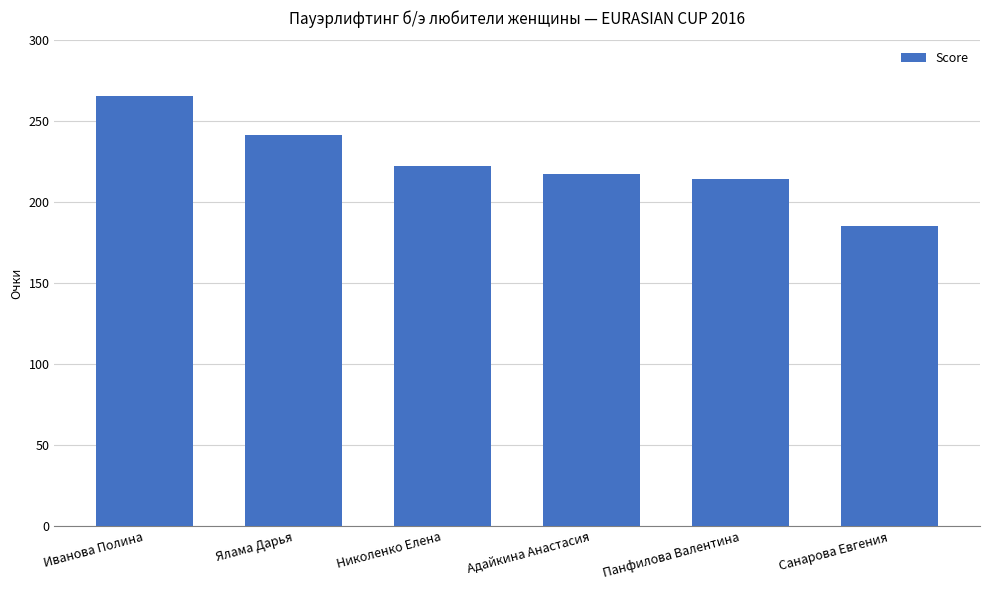

How many values are below 222?

3